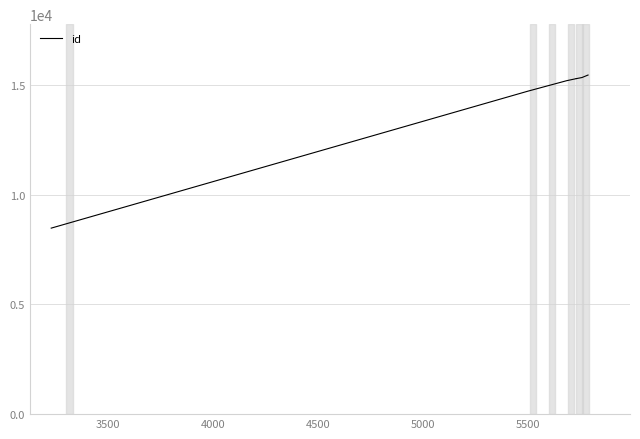

How many lines are shown in the chart?

1